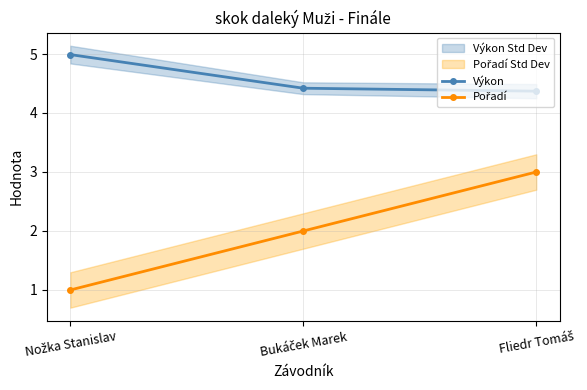

Is it true that Pořadí equals 1.3 at Bukáček Marek?

False